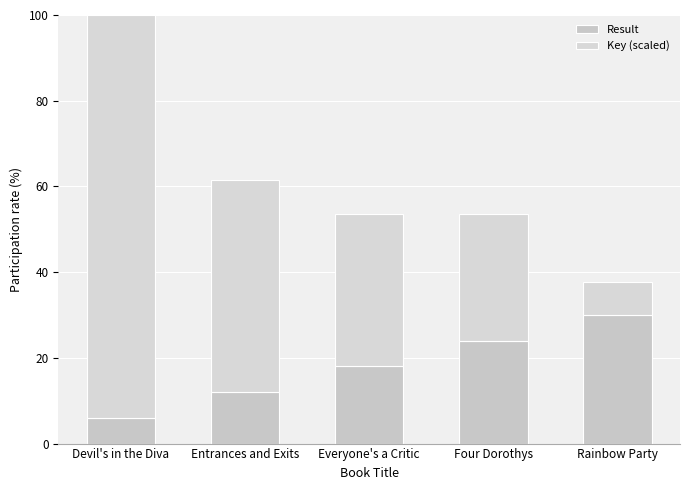

The value of Result at Everyone's a Critic is 18.0. True or false?

True